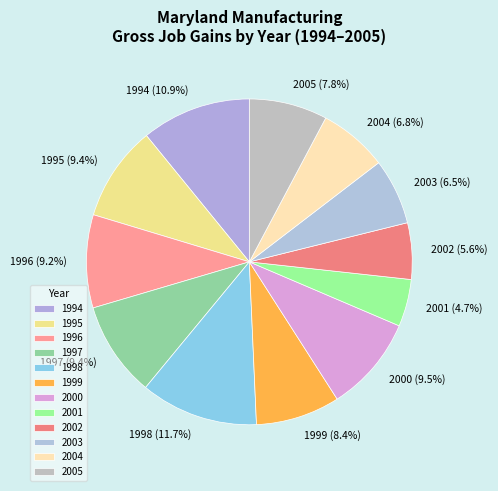

How many slices are in this pie chart?

12